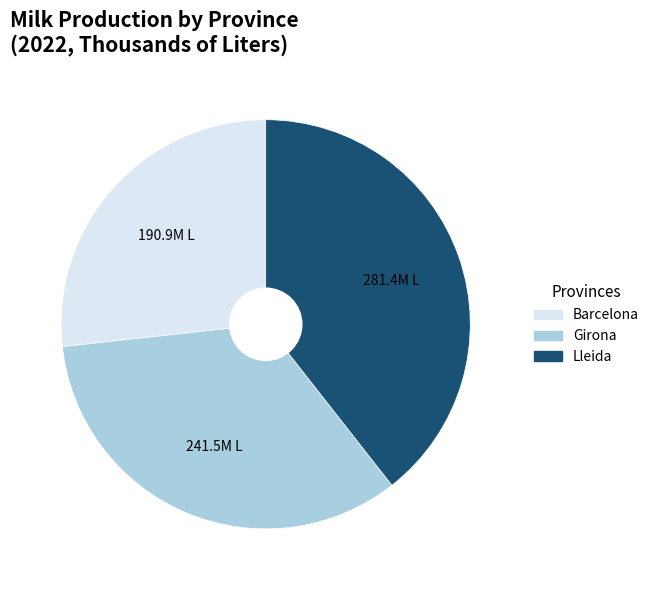

Approximately how many times larger is the value at Lleida compared to Girona?

1.2